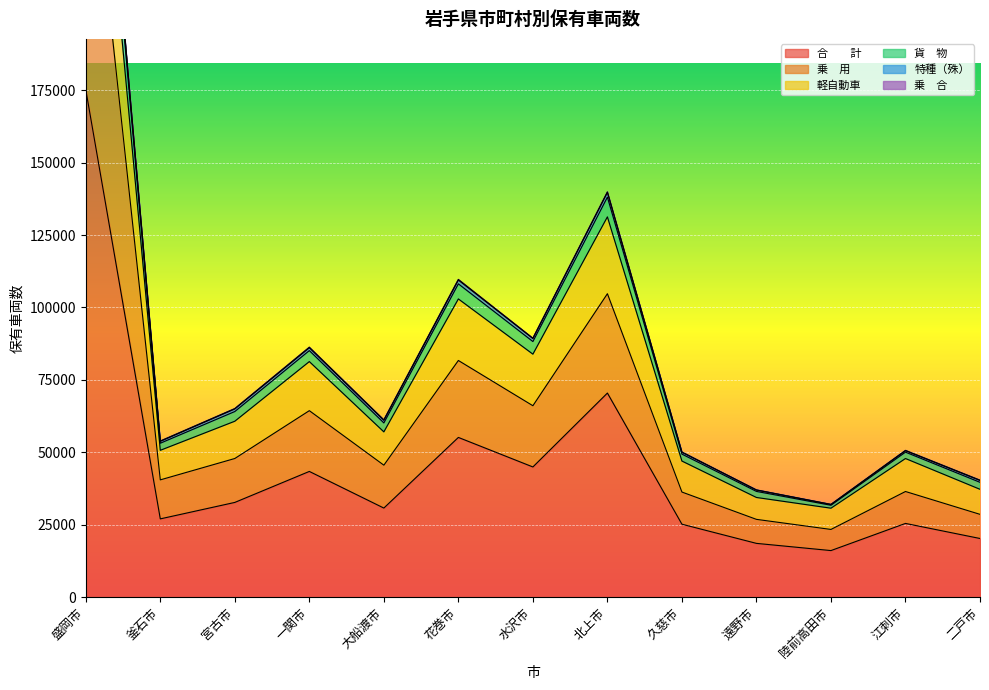

Is it true that 合　　計 equals 25230 at 久慈市?

True